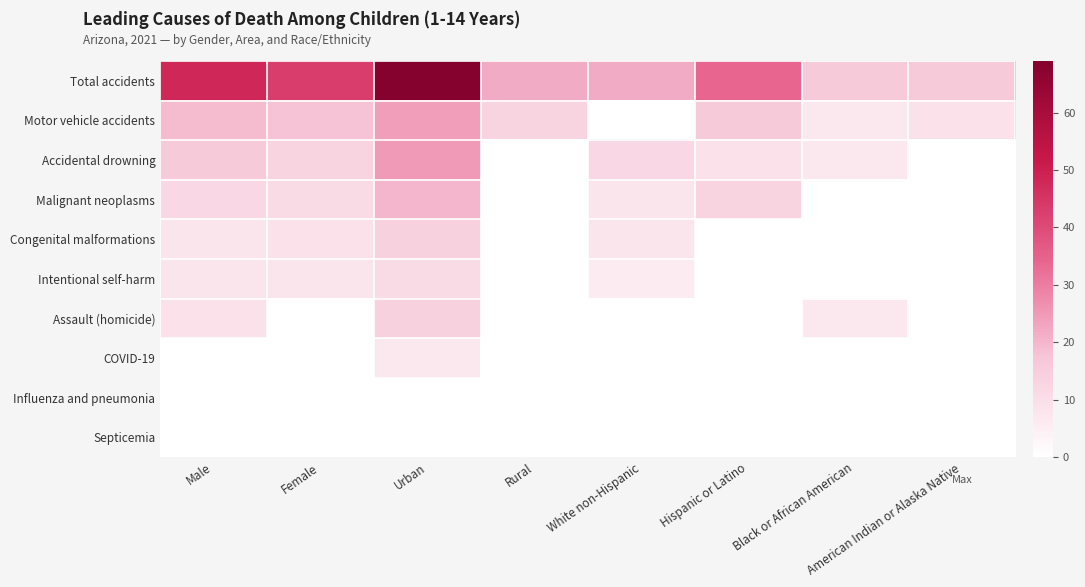

Reading left to right, transcribe all the data shown in this chart.

Total accidents: Male=48	Female=43	Urban=69	Rural=22	White non-Hispanic=22	Hispanic or Latino=34	Black or African American=16	American Indian or Alaska Native=16
Motor vehicle accidents: Male=19	Female=18	Urban=24	Rural=13	White non-Hispanic=0	Hispanic or Latino=16	Black or African American=7	American Indian or Alaska Native=9
Accidental drowning: Male=16	Female=13	Urban=25	Rural=0	White non-Hispanic=12	Hispanic or Latino=9	Black or African American=7	American Indian or Alaska Native=0
Malignant neoplasms: Male=12	Female=11	Urban=20	Rural=0	White non-Hispanic=8	Hispanic or Latino=13	Black or African American=0	American Indian or Alaska Native=0
Congenital malformations: Male=8	Female=9	Urban=14	Rural=0	White non-Hispanic=8	Hispanic or Latino=0	Black or African American=0	American Indian or Alaska Native=0
Intentional self-harm: Male=8	Female=8	Urban=11	Rural=0	White non-Hispanic=6	Hispanic or Latino=0	Black or African American=0	American Indian or Alaska Native=0
Assault (homicide): Male=9	Female=0	Urban=14	Rural=0	White non-Hispanic=0	Hispanic or Latino=0	Black or African American=7	American Indian or Alaska Native=0
COVID-19: Male=0	Female=0	Urban=7	Rural=0	White non-Hispanic=0	Hispanic or Latino=0	Black or African American=0	American Indian or Alaska Native=0
Influenza and pneumonia: Male=0	Female=0	Urban=0	Rural=0	White non-Hispanic=0	Hispanic or Latino=0	Black or African American=0	American Indian or Alaska Native=0
Septicemia: Male=0	Female=0	Urban=0	Rural=0	White non-Hispanic=0	Hispanic or Latino=0	Black or African American=0	American Indian or Alaska Native=0